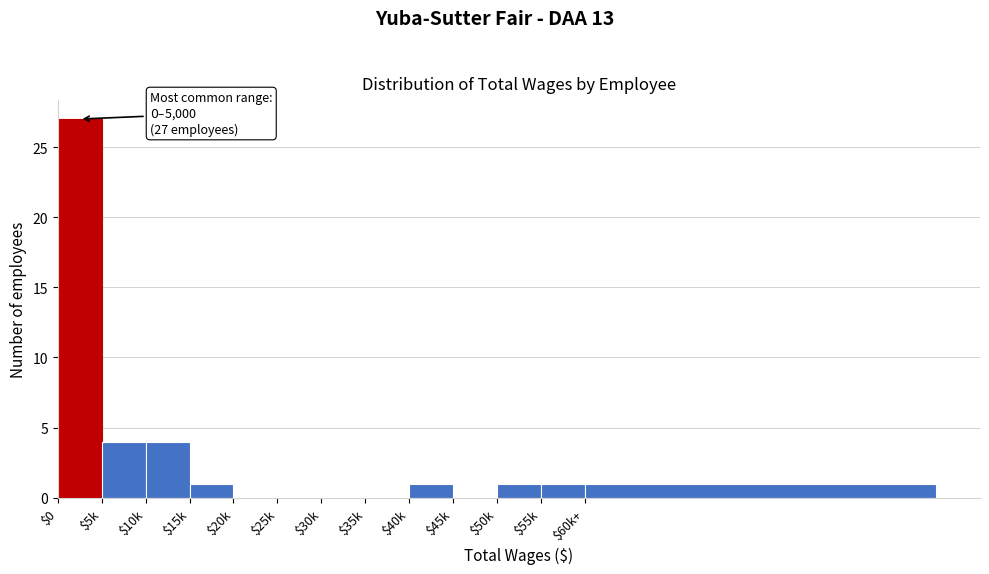

Which category has the highest value across all series?

$0